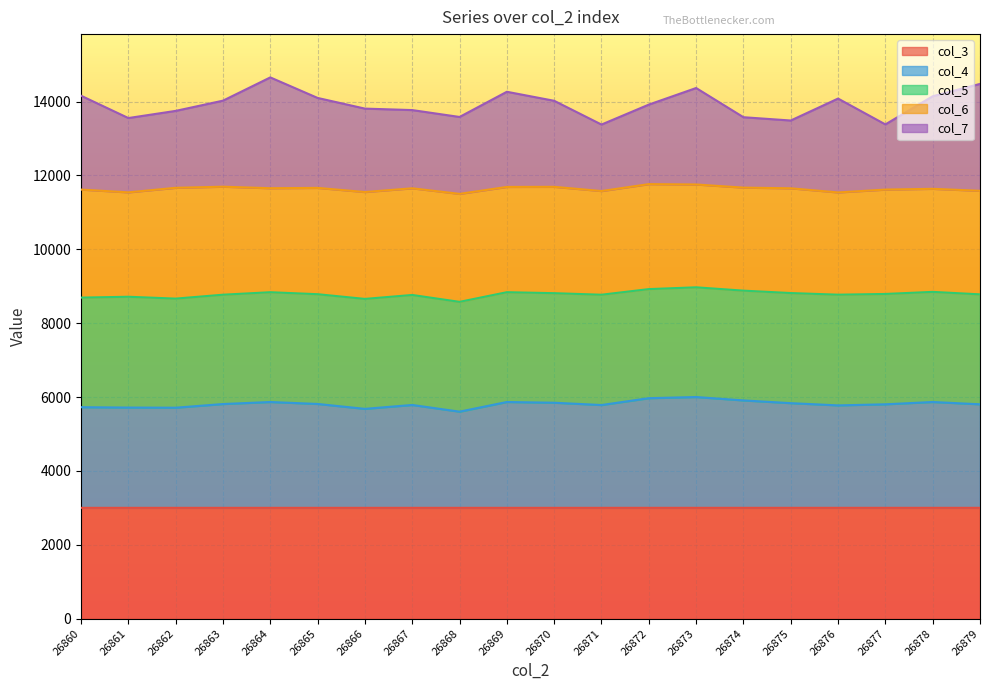

Which series changed the most between 26865 and 26867?

col_7